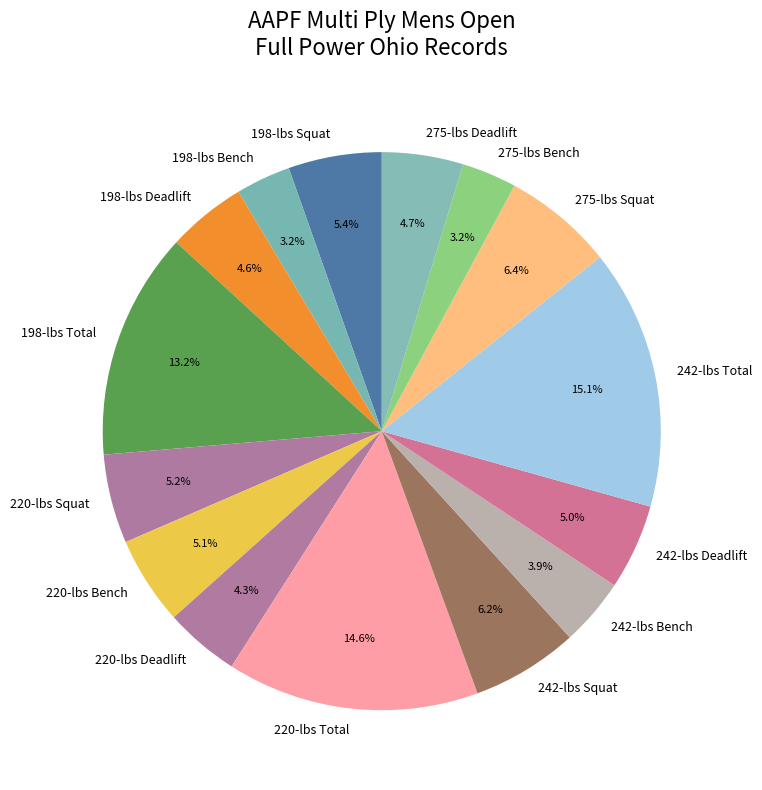

What is the ratio of the value at 275-lbs Squat to the value at 198-lbs Bench?

2.0